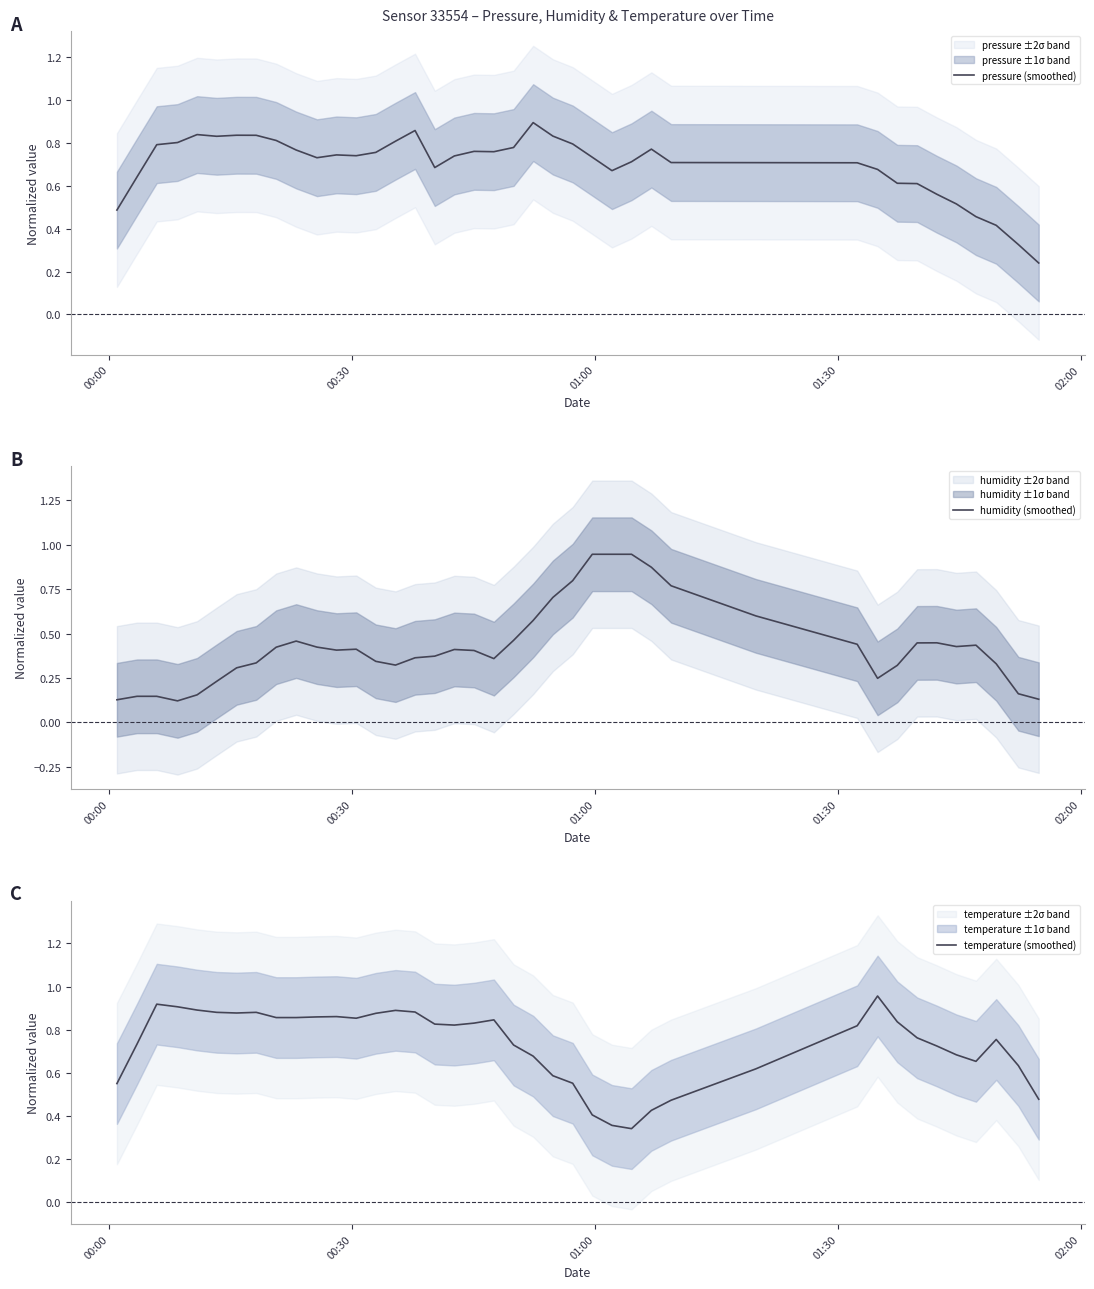

How many interior local valleys does the pressure (smoothed) series have?

6